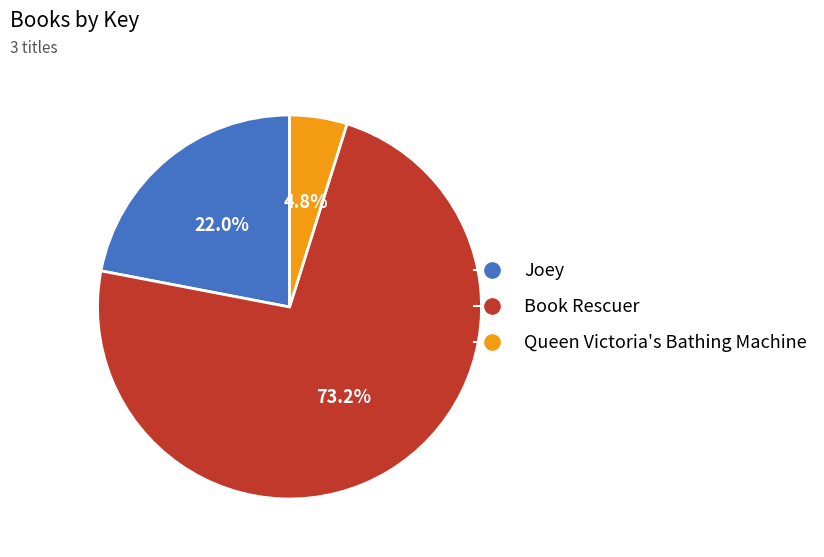

Which slice is the largest?

Book Rescuer